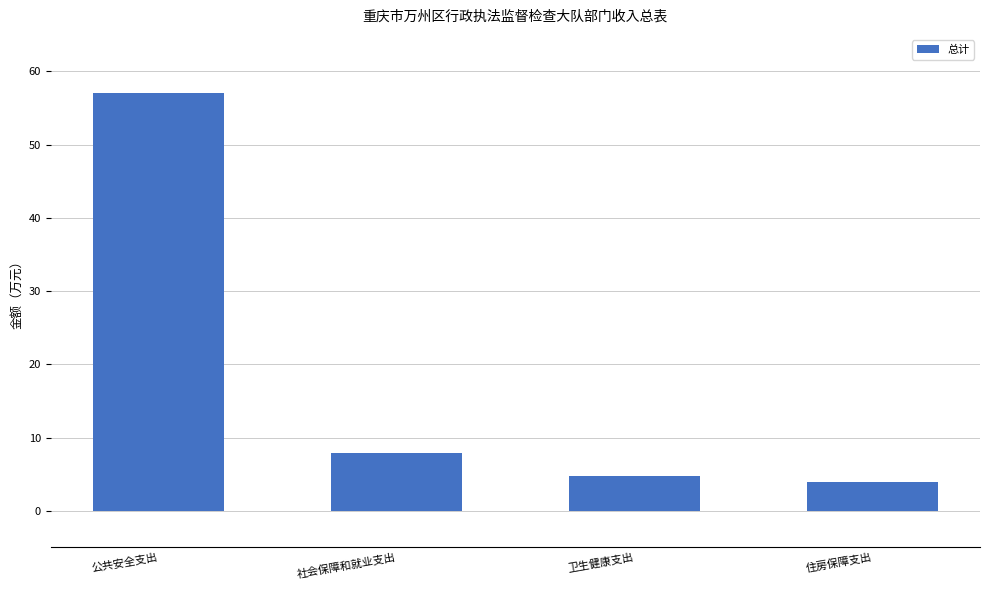

Is it true that the value at 卫生健康支出 is 4.7?

True